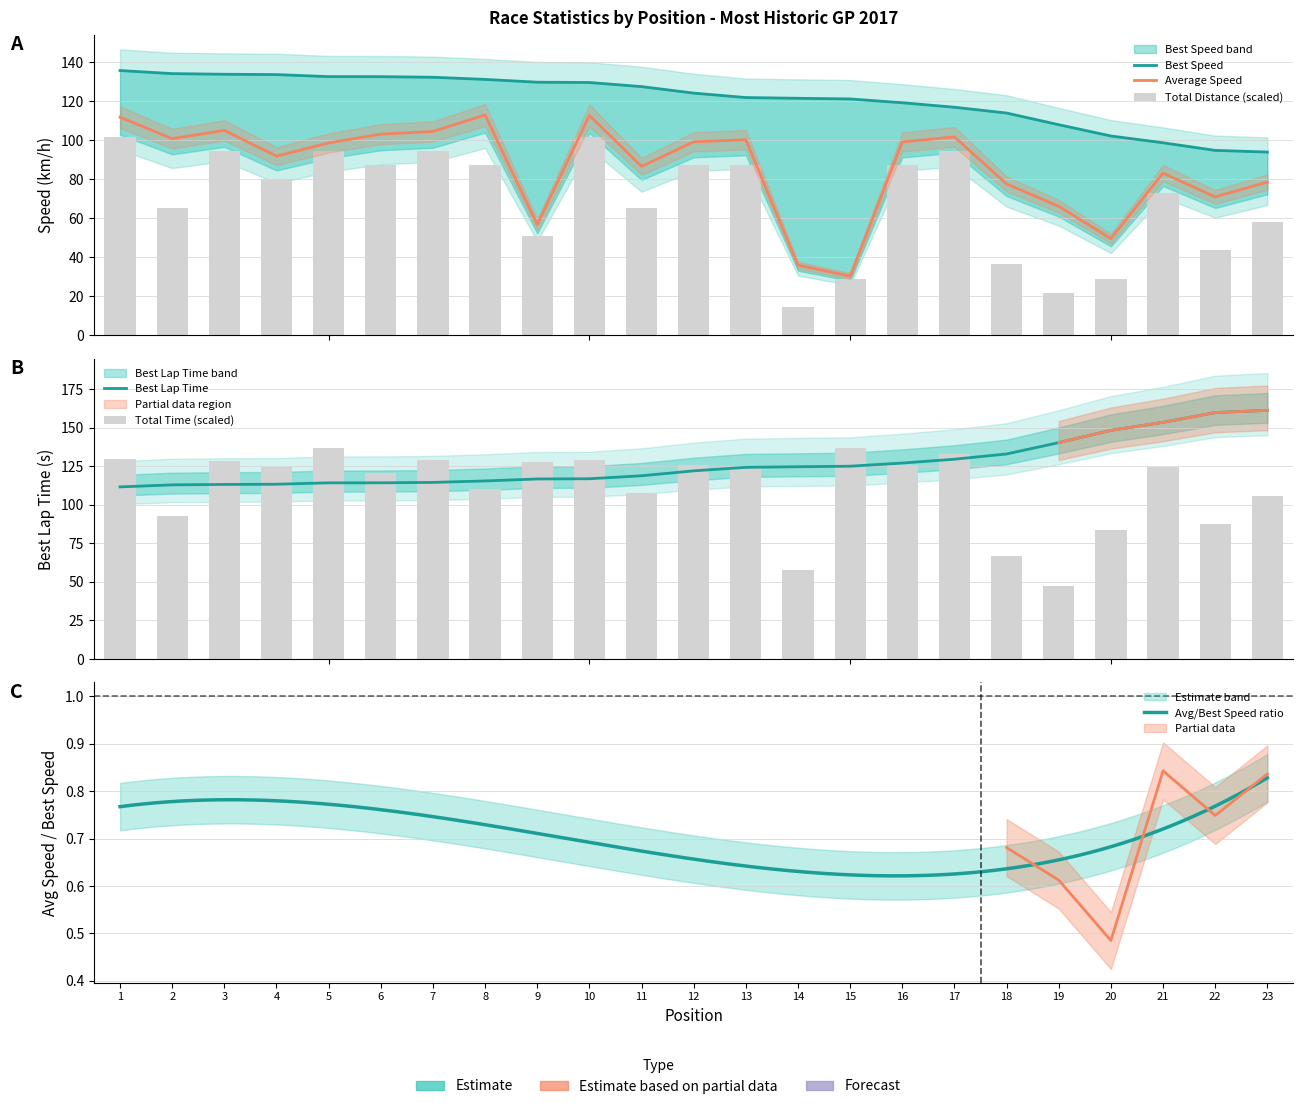

Which series has the largest total across all categories?

Best Lap time